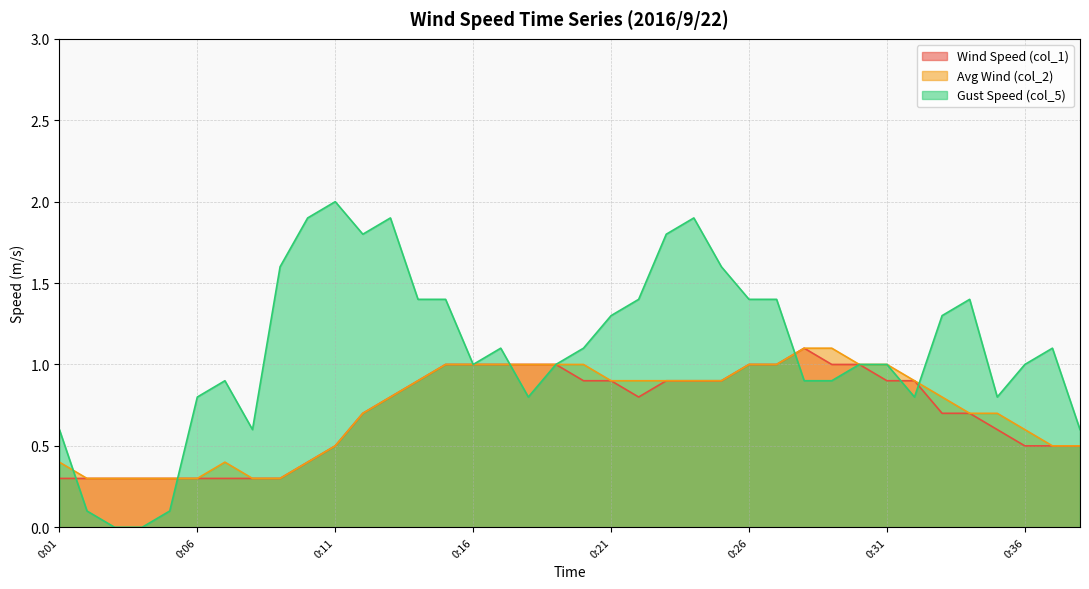

After their last crossing, which series has the higher values: Wind Speed (col_1) or Gust Speed (col_5)?

Gust Speed (col_5)